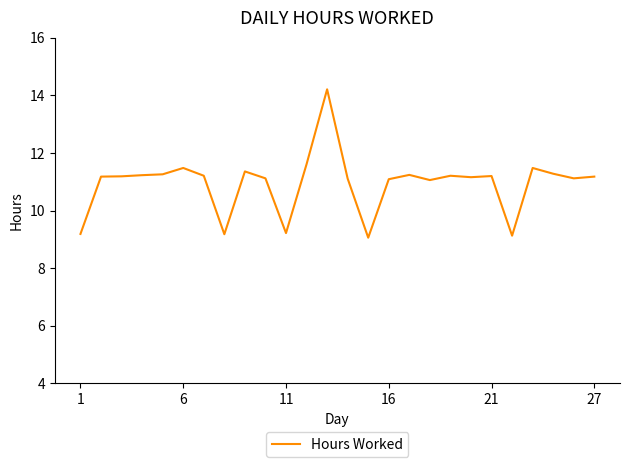

What is the maximum value shown in the chart?

14.2